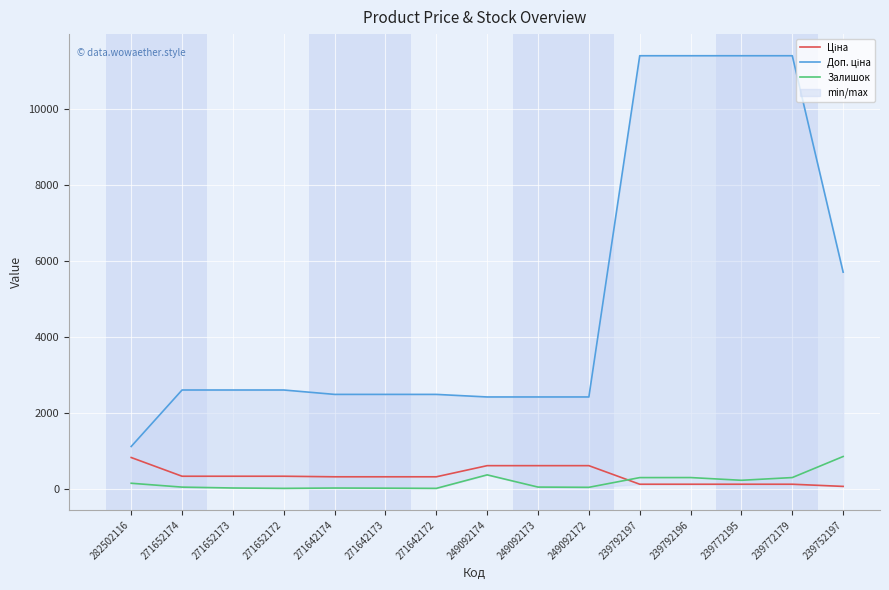

What is the sum of all Ціна values?

5048.3